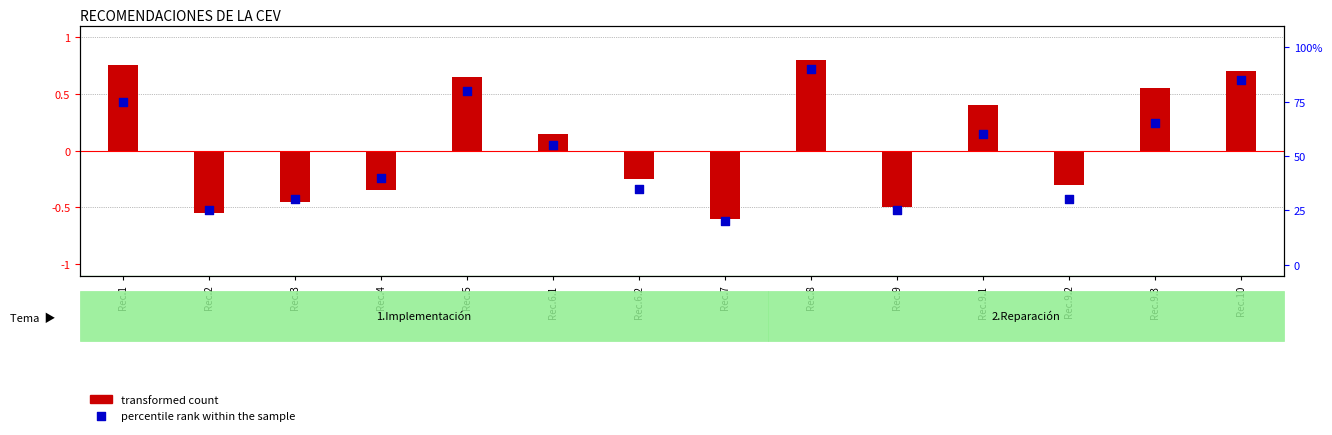

Which has a higher value, Rec.9.3 or Rec.8?

Rec.8